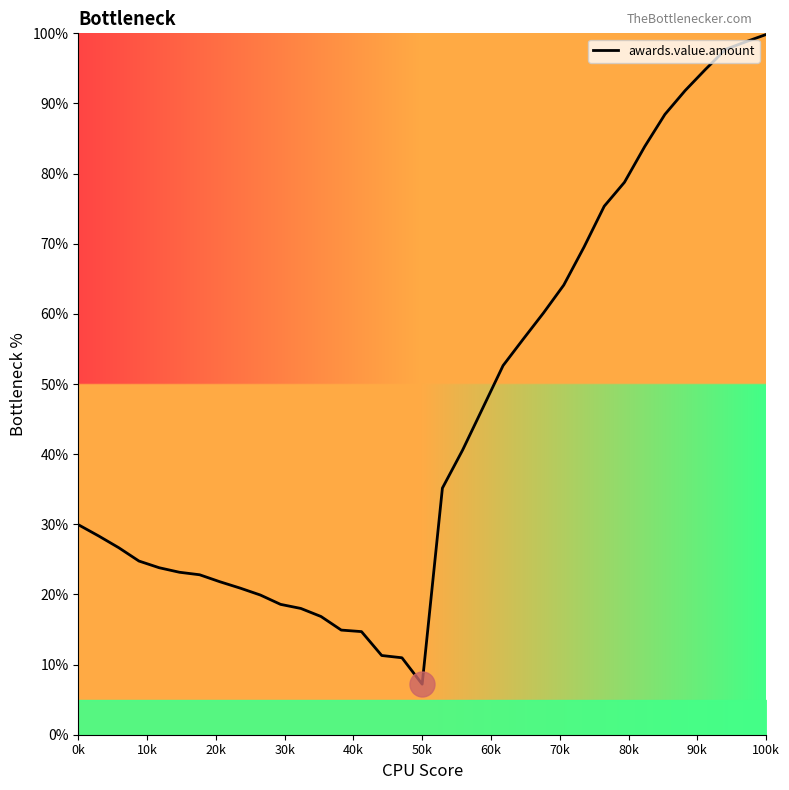

What is the maximum value shown in the chart?

99.8